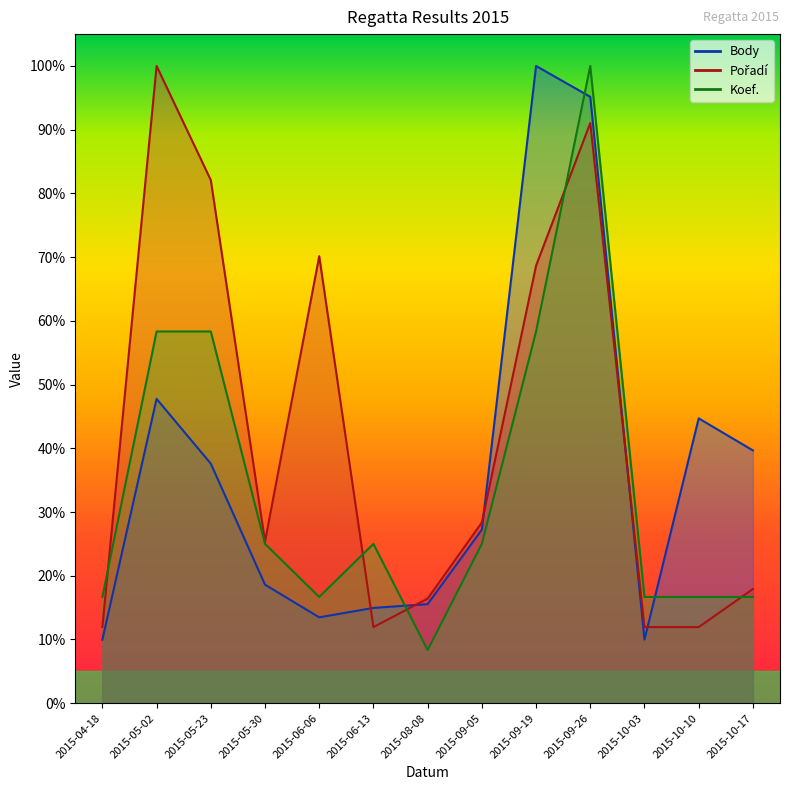

At which category is the sum across all series the highest?

2015-09-26